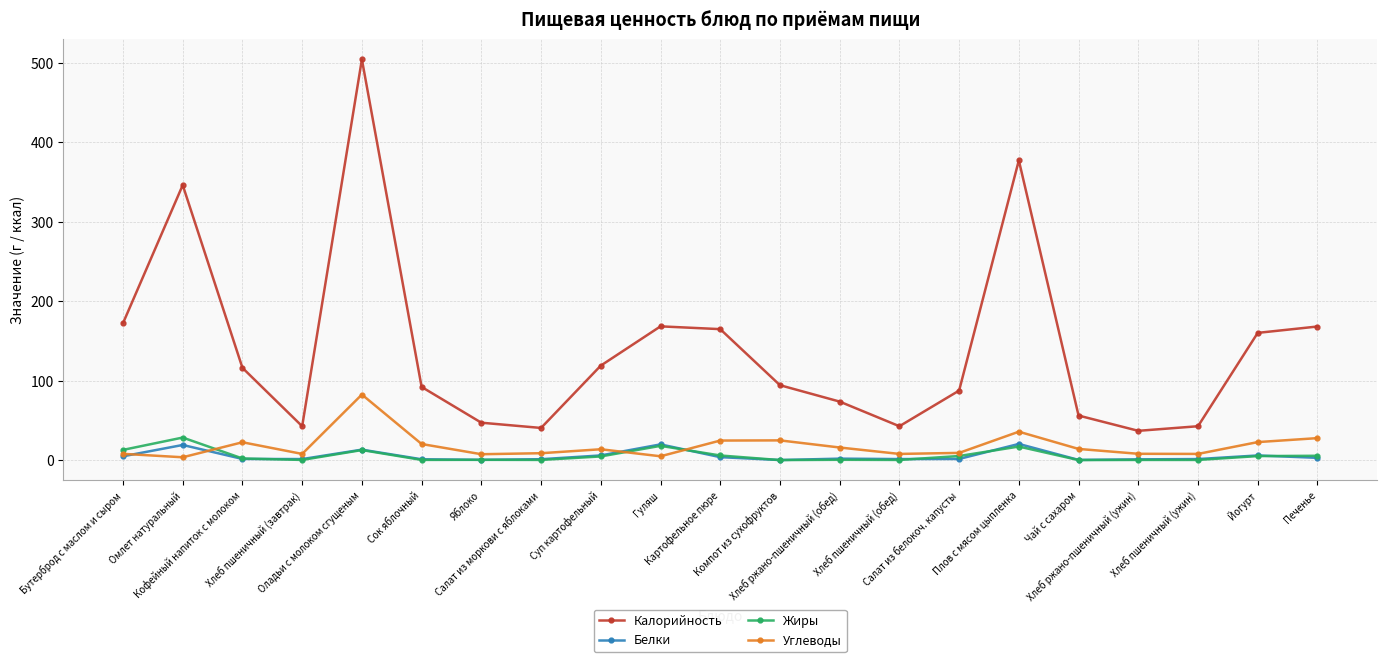

True or false: Белки and Калорийность intersect in this chart.

False